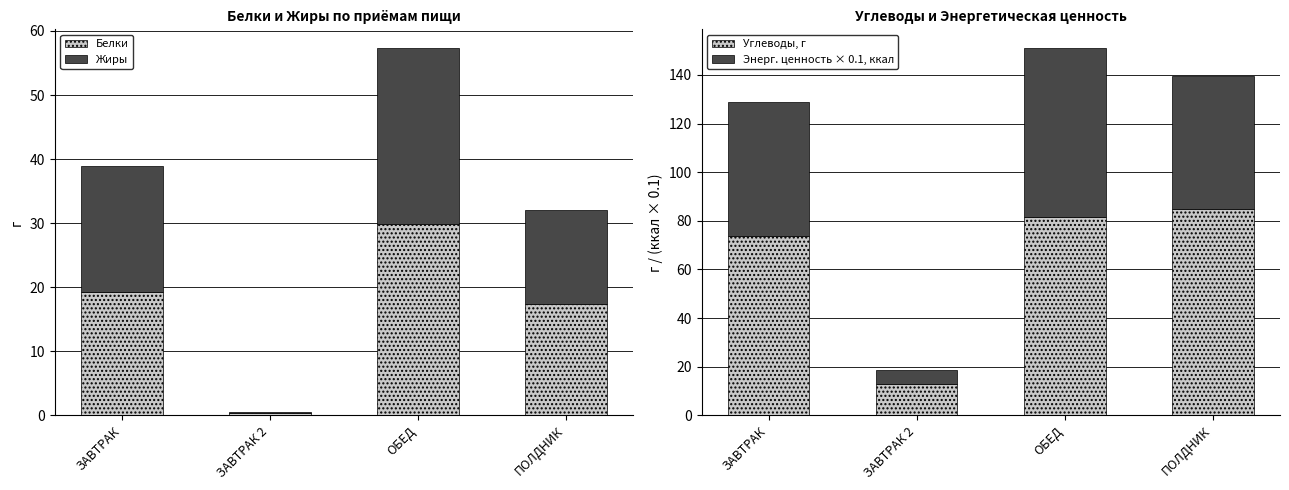

At ЗАВТРАК, list the series in order from smallest to largest.

Белки, Жиры, Энерг. ценность × 0.1, ккал, Углеводы, г